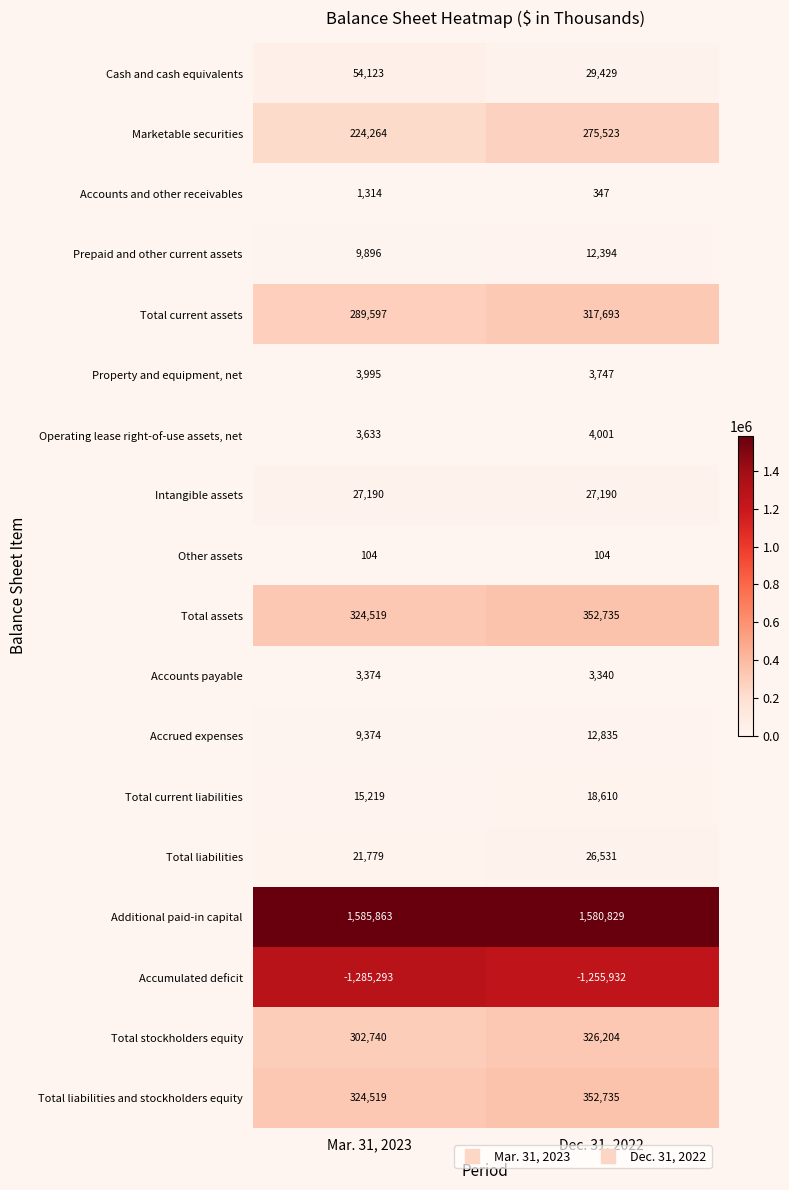

What is the average value of the Accounts payable series?

3357